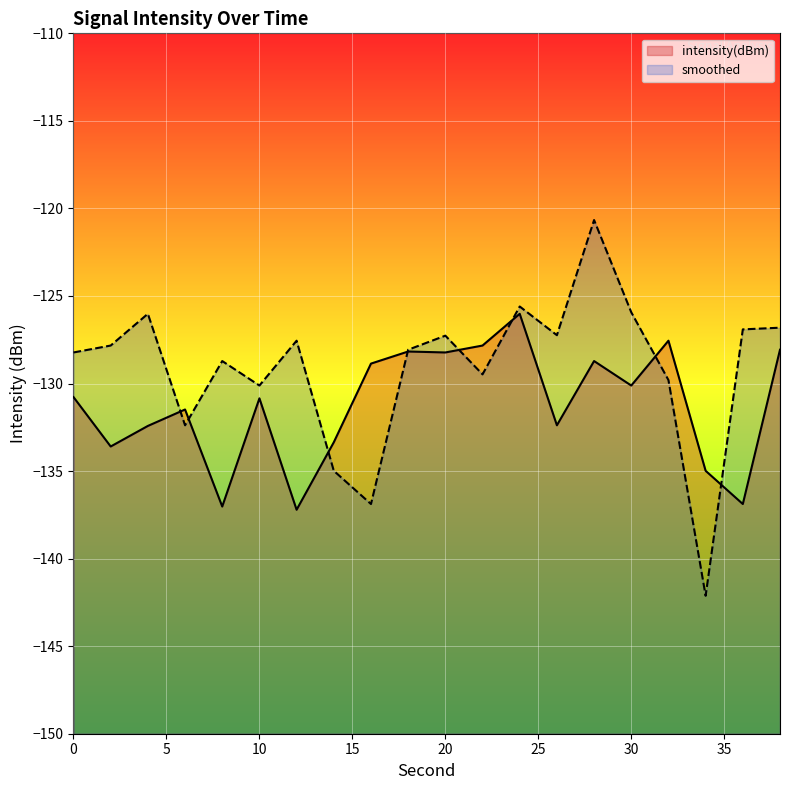

Rank the series by their average value, from lowest to highest.

intensity(dBm), smoothed